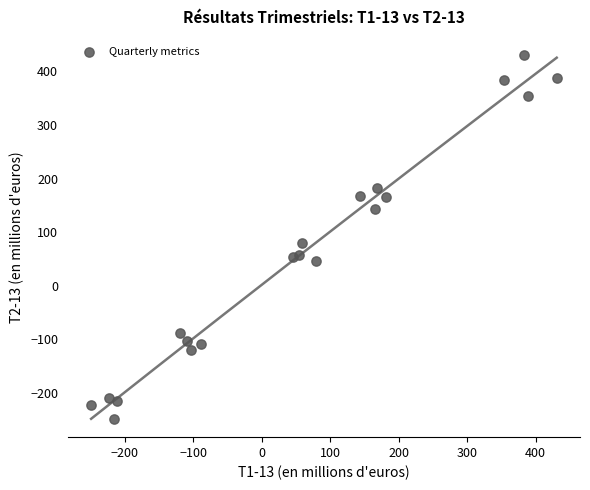

What is the range of X values (max minus min)?

679.6